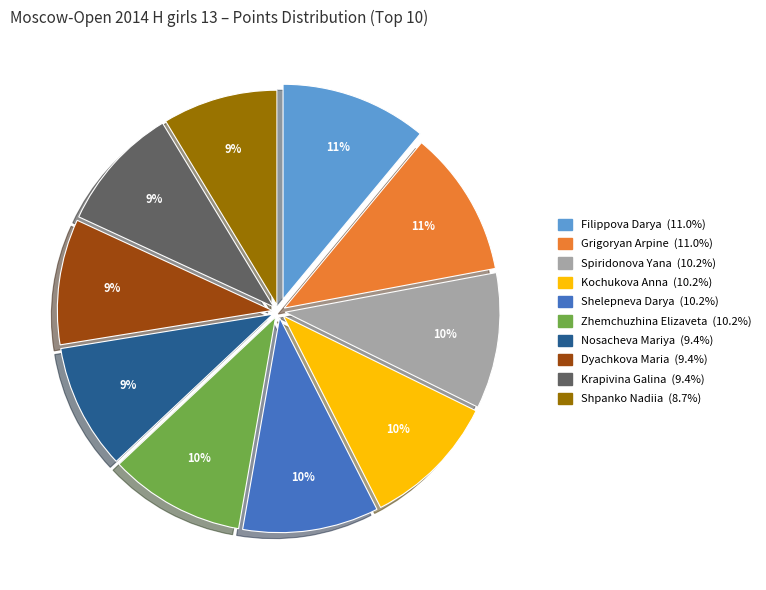

To the nearest percent, what is the average slice percentage?

10%